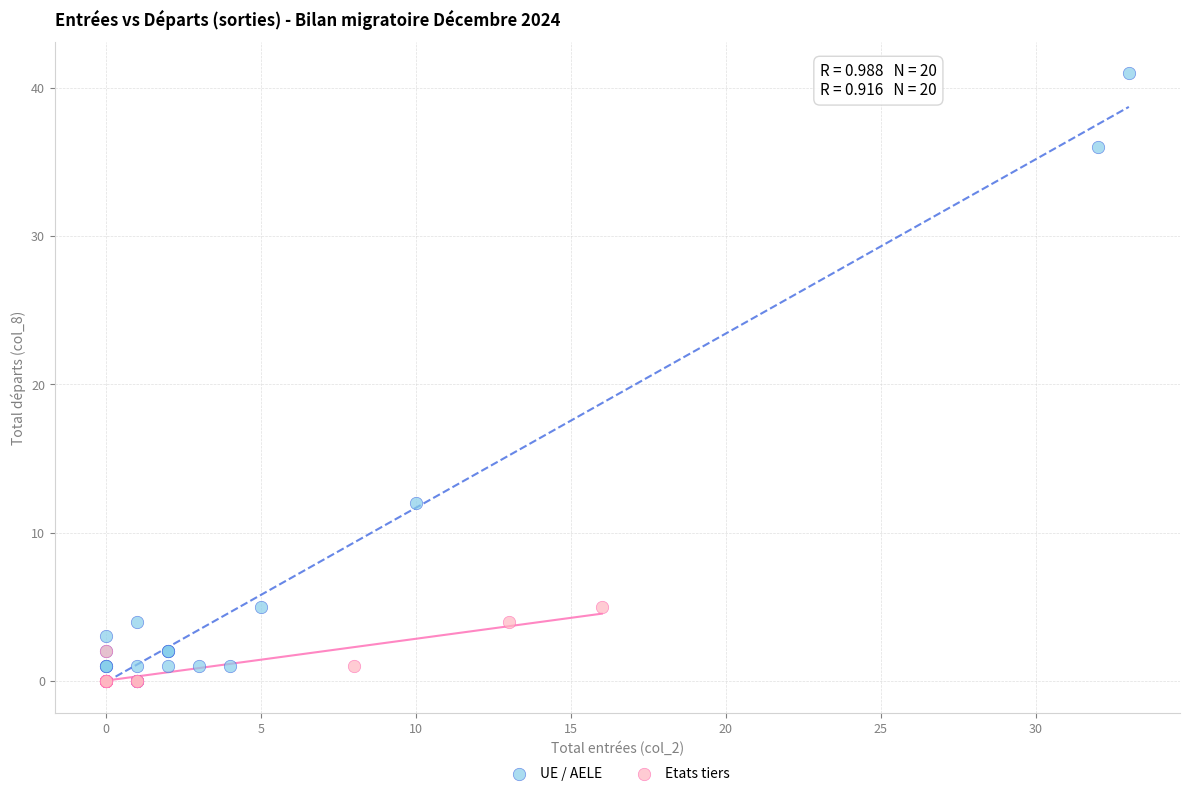

Which series has the largest Y range (max minus min)?

UE / AELE